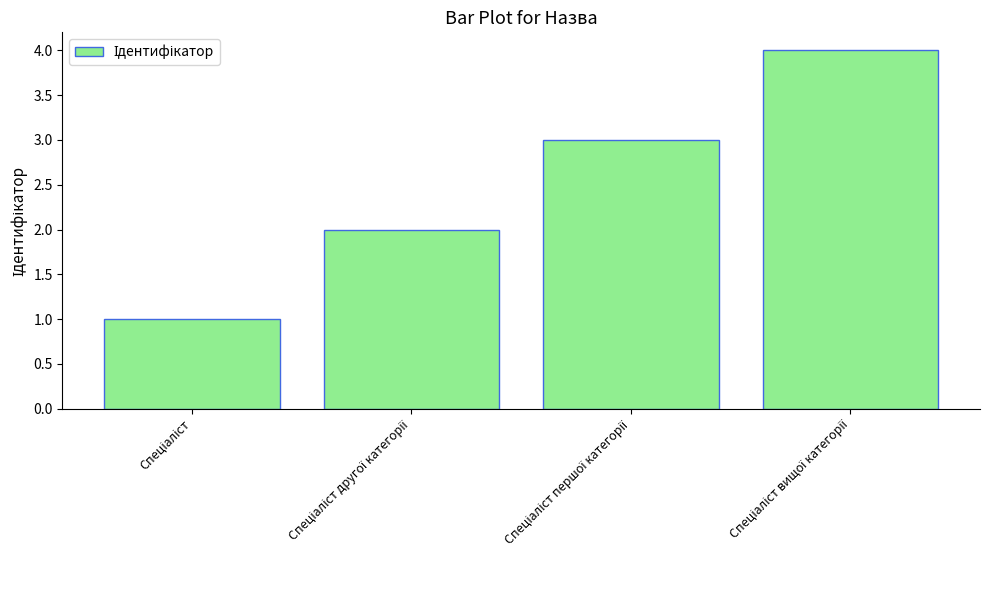

What is the sum of all values?

10